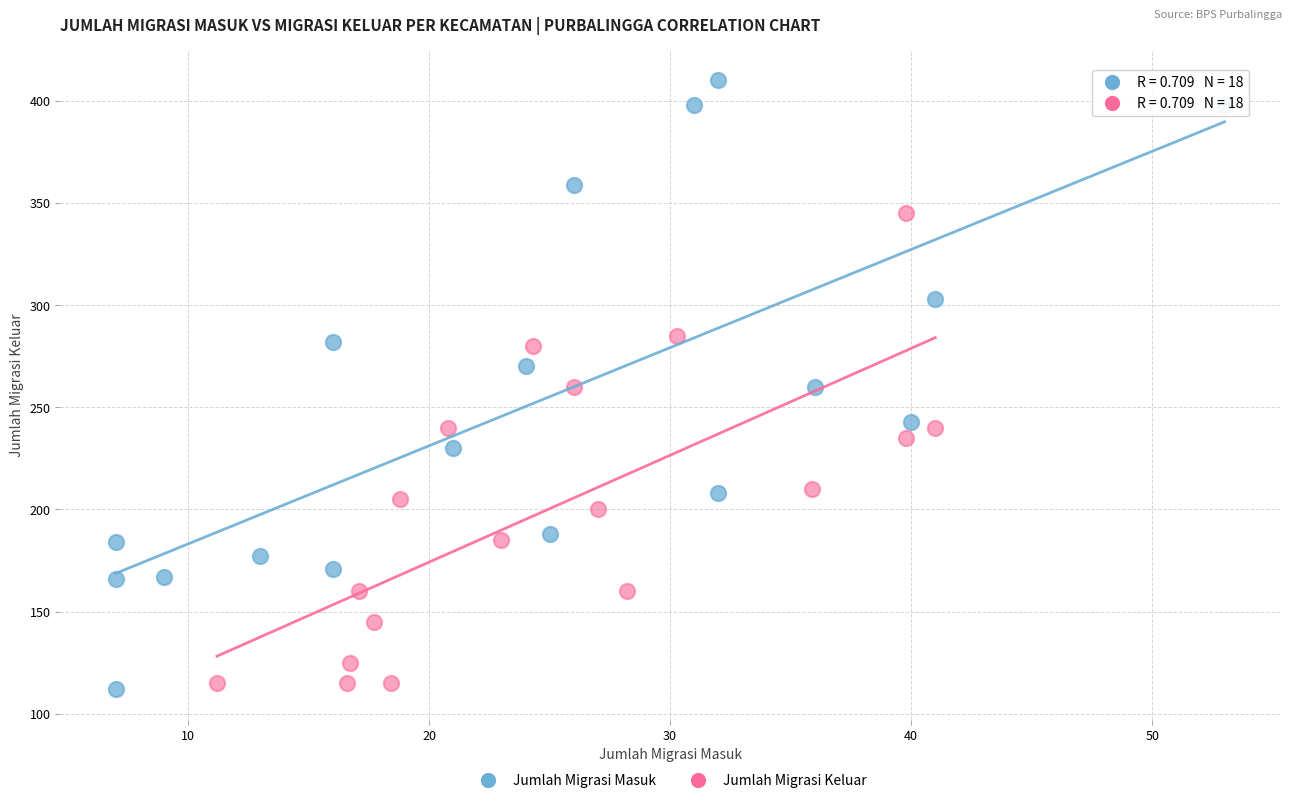

Which series has the largest Y range (max minus min)?

Jumlah Migrasi Masuk